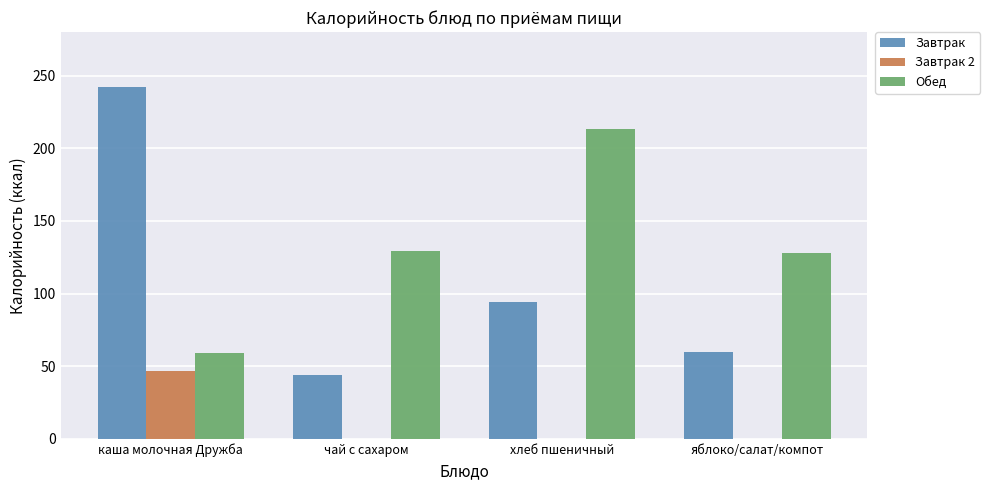

Which series has the largest range (max minus min)?

Завтрак